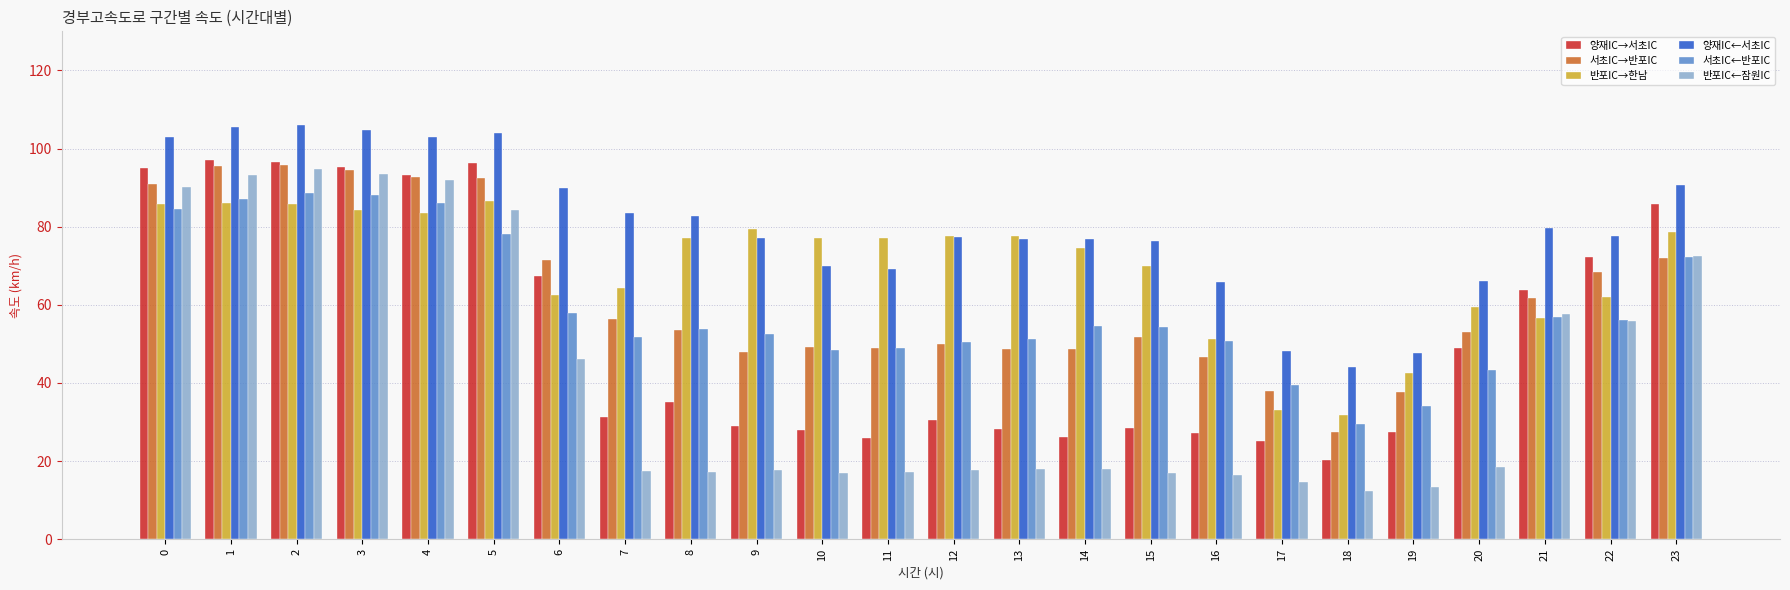

Read the 반포IC←잠원IC value at 4.

91.9